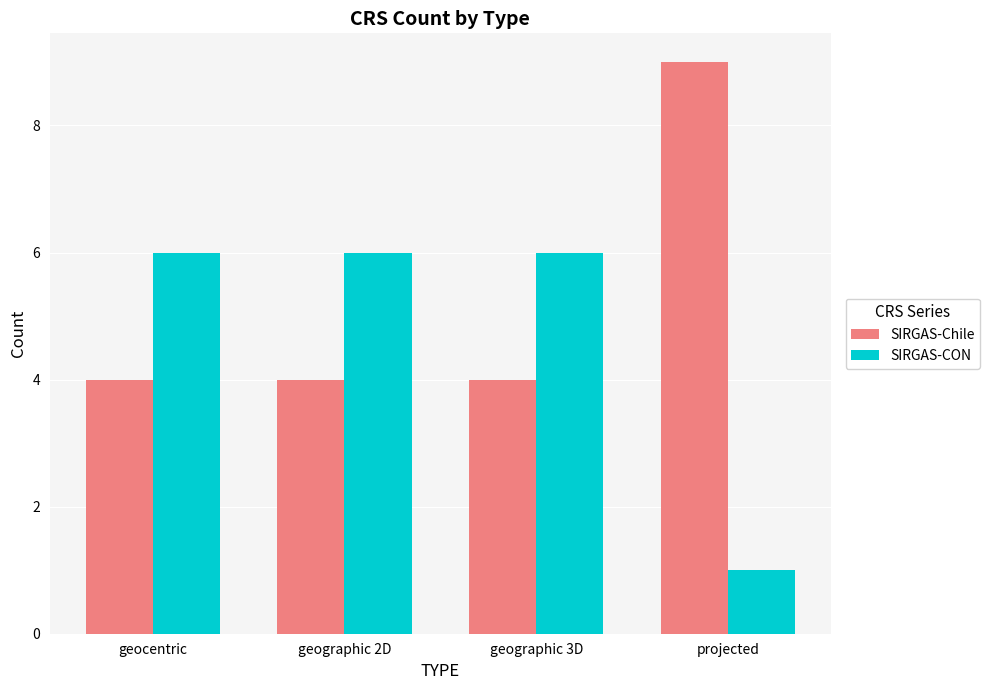

Which category has the lowest value across all series?

projected